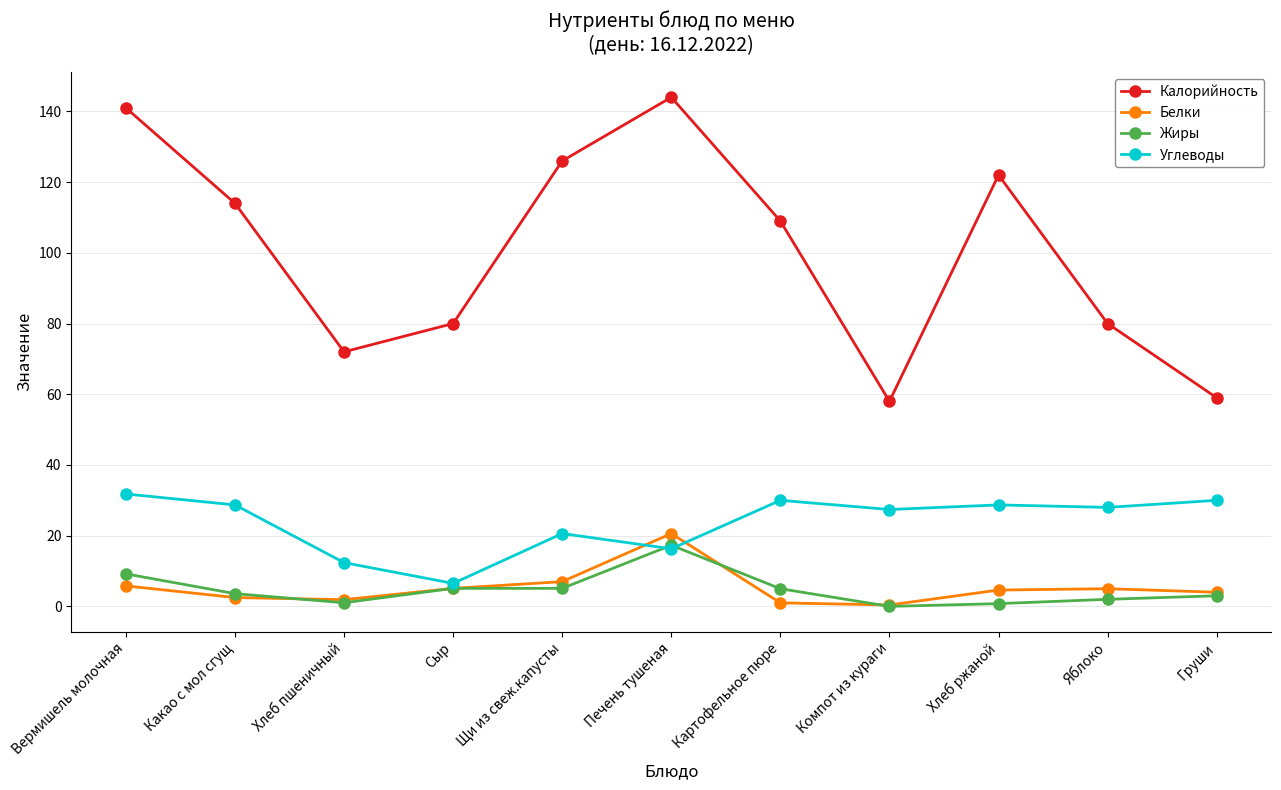

Which series has the largest range (max minus min)?

Калорийность